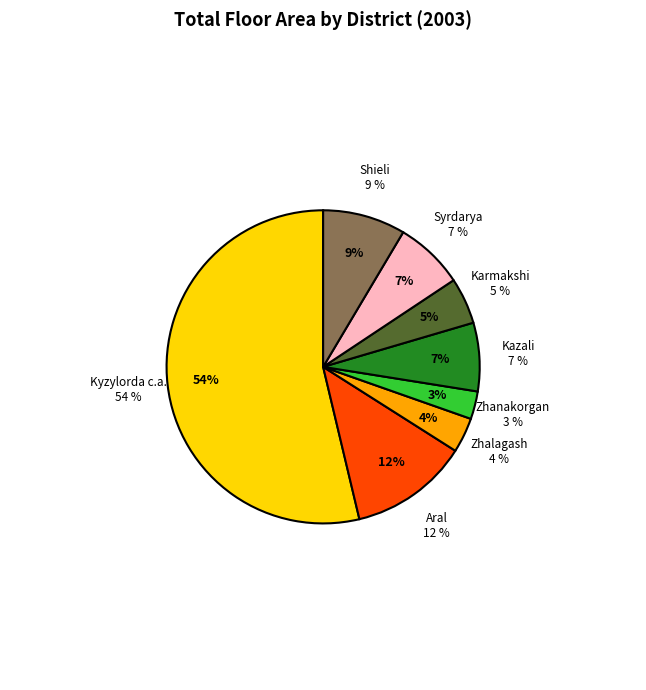

Approximately how many times larger is the value at Kyzylorda c.a. compared to Syrdarya?

7.5